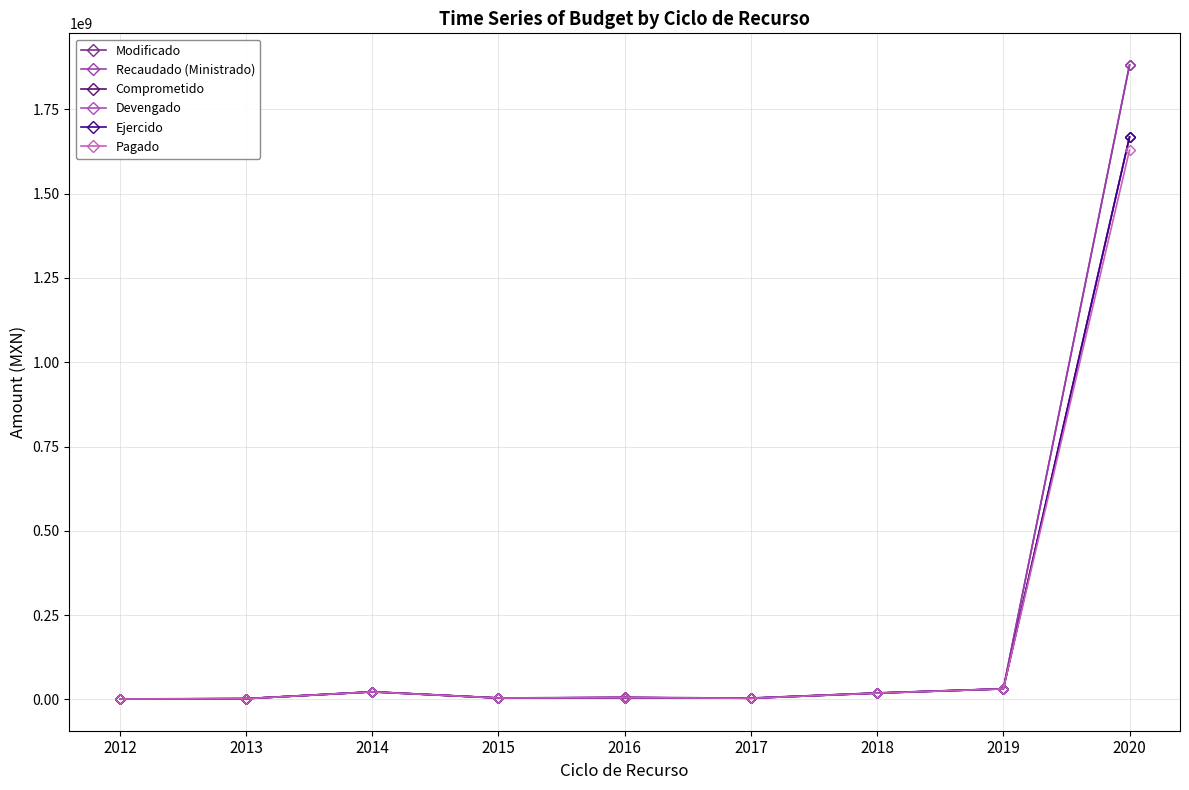

At 2017, list the series in order from largest to smallest.

Modificado, Recaudado (Ministrado), Comprometido, Devengado, Ejercido, Pagado